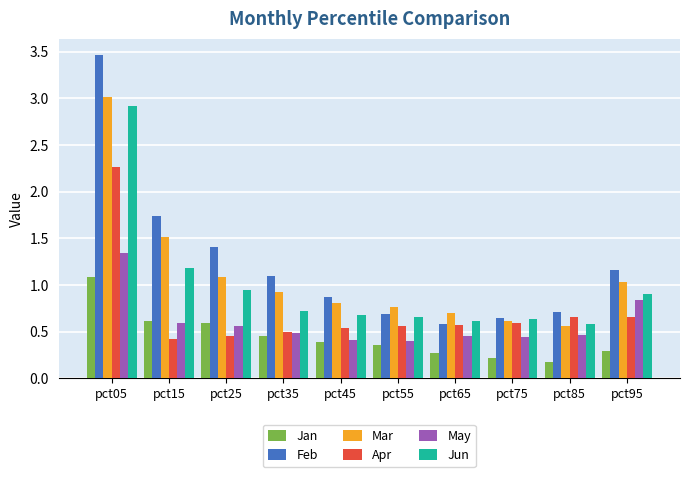

What is the smallest value displayed?

0.2